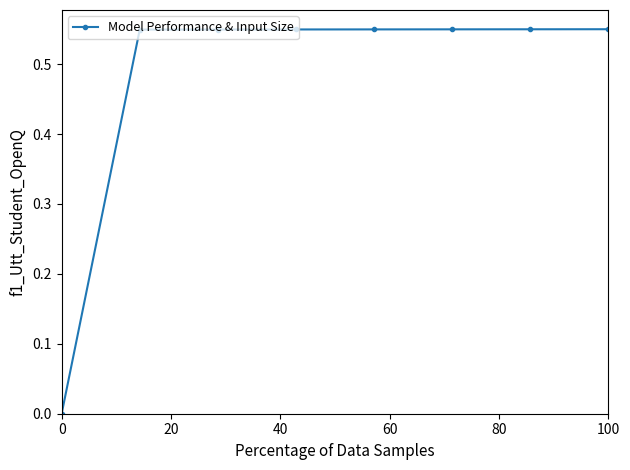

What is the sum of all values?

3.8